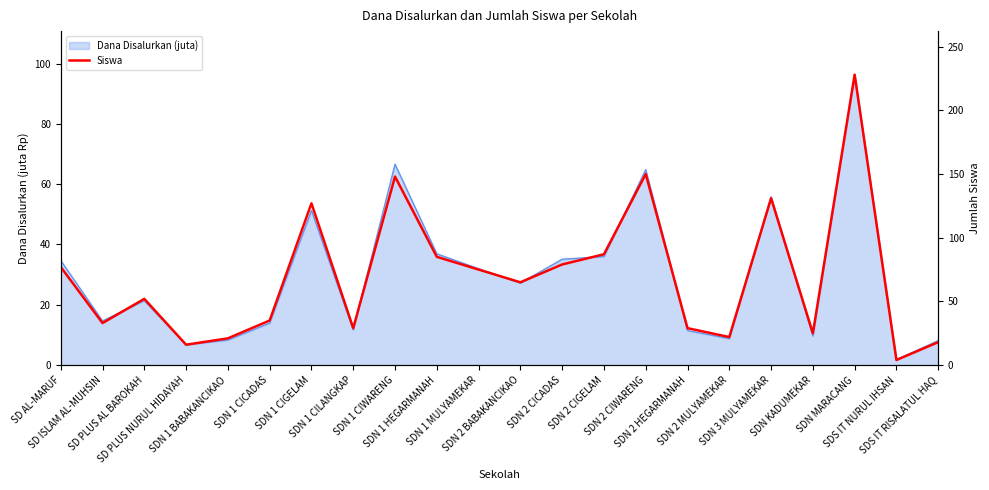

Does the chart have visible grid lines?

No